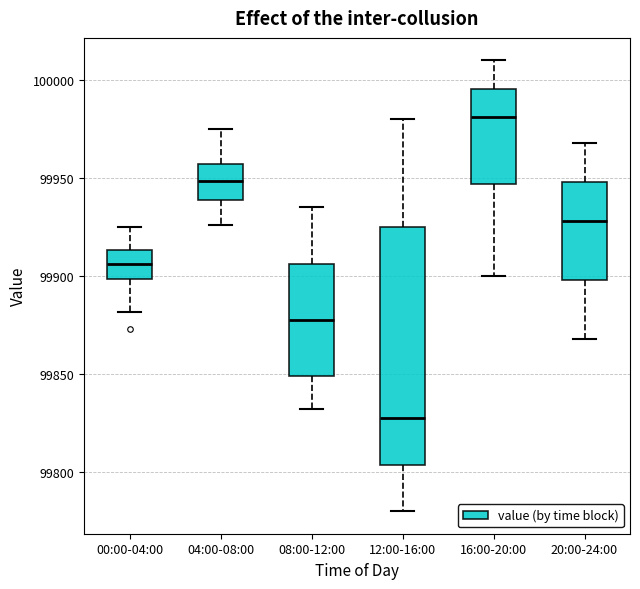

Reading left to right, read every box against the y-axis: the position of its median line, the range the box covers, and the ends of its whiskers. The values are not printed on the chart, so give them approximately, as read against the axis.

00:00-04:00: median 99905, box 99900 to 99915, whiskers 99880 to 99925
04:00-08:00: median 99950, box 99940 to 99955, whiskers 99925 to 99975
08:00-12:00: median 99880, box 99850 to 99905, whiskers 99830 to 99935
12:00-16:00: median 99830, box 99805 to 99925, whiskers 99780 to 99980
16:00-20:00: median 99980, box 99945 to 99995, whiskers 99900 to 100010
20:00-24:00: median 99930, box 99900 to 99950, whiskers 99870 to 99970